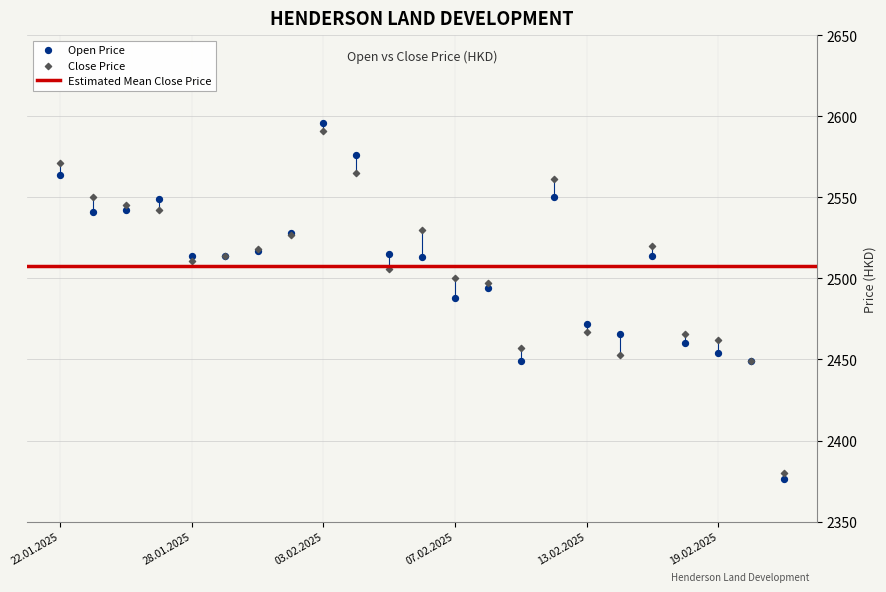

Which series reaches the maximum Y coordinate?

Open Price